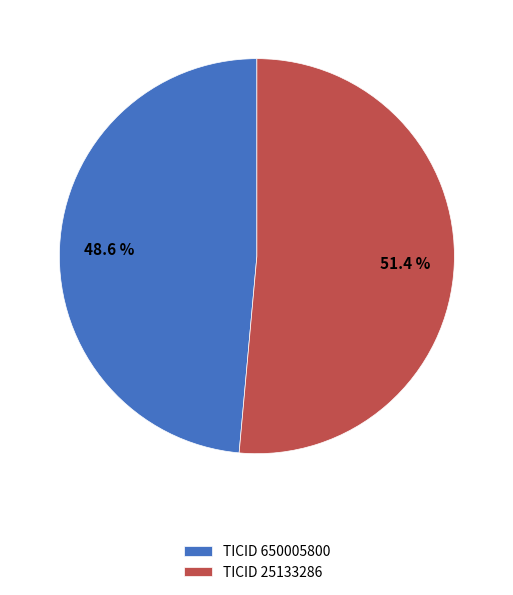

Is there a majority slice in this chart?

Yes